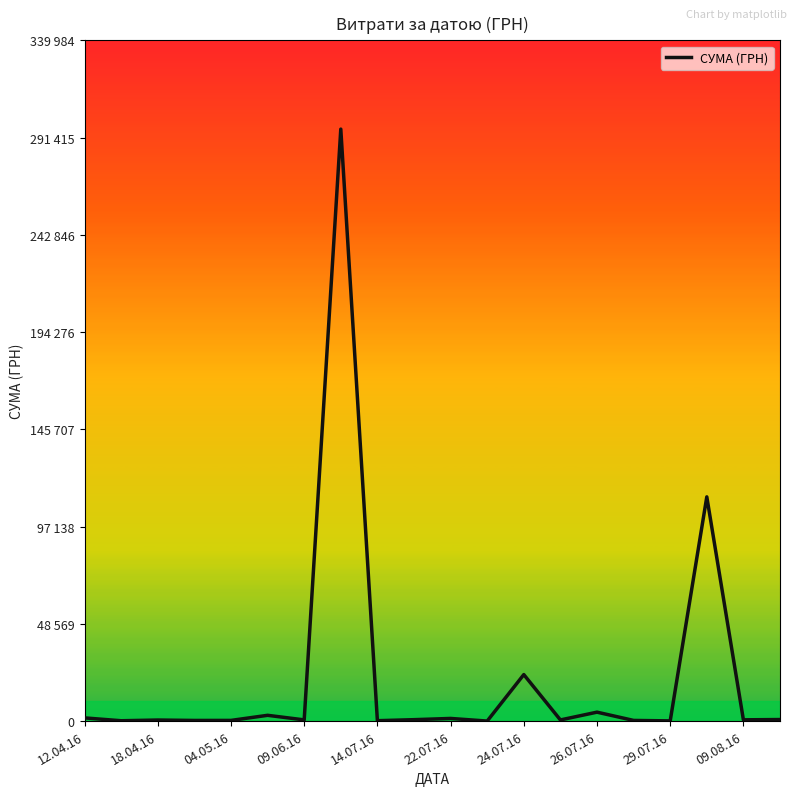

What is the sum of all values?

446413.6